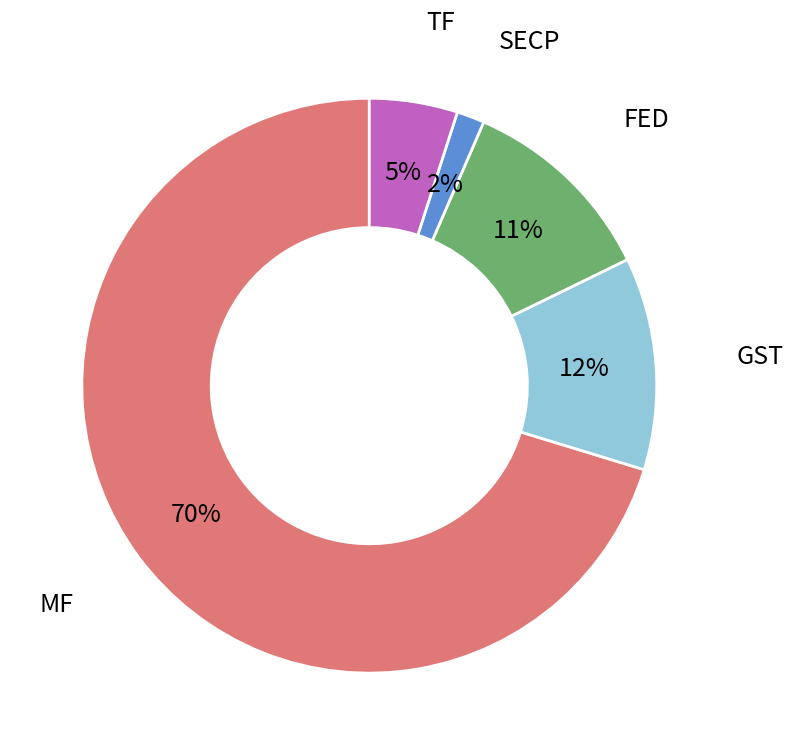

To the nearest percent, what is the average slice percentage?

20%